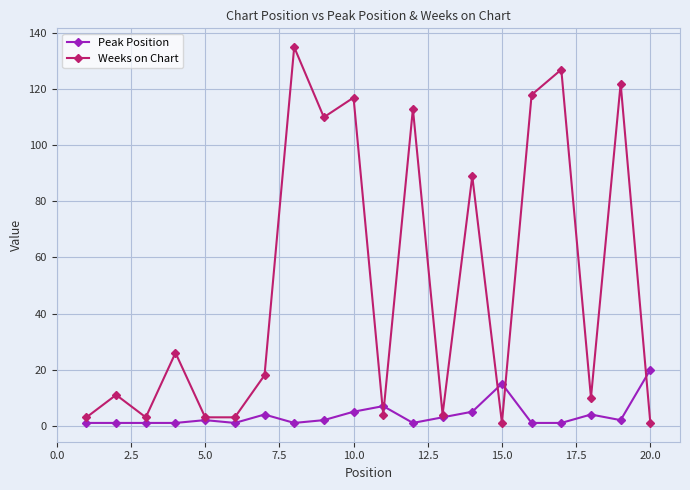

At how many categories does at least one series exceed 39?

8